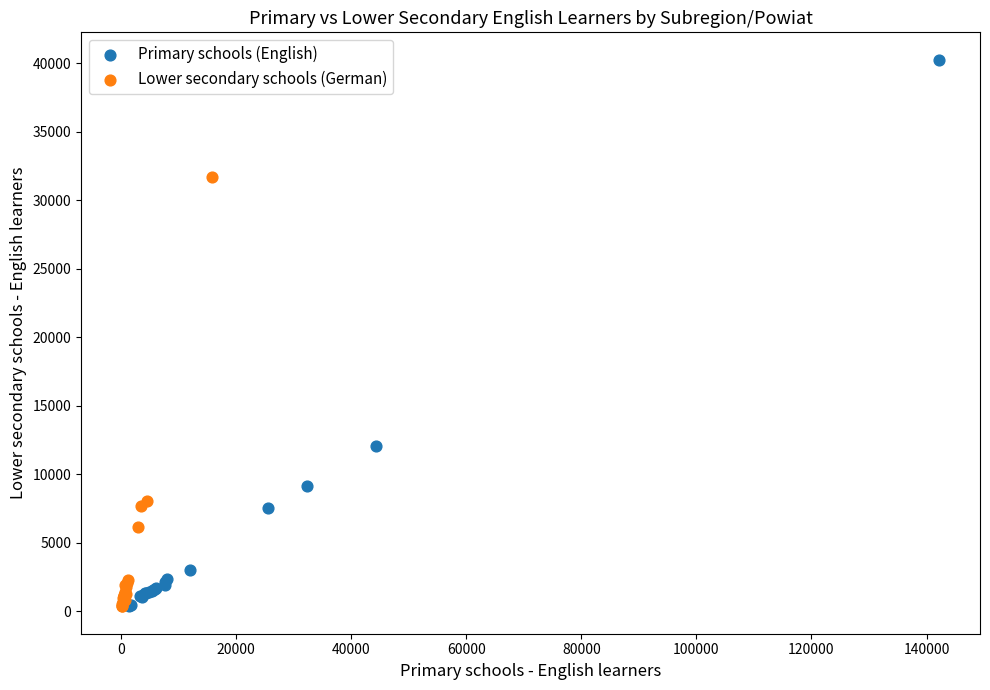

Which series contains the highest Y value?

Primary schools (English)